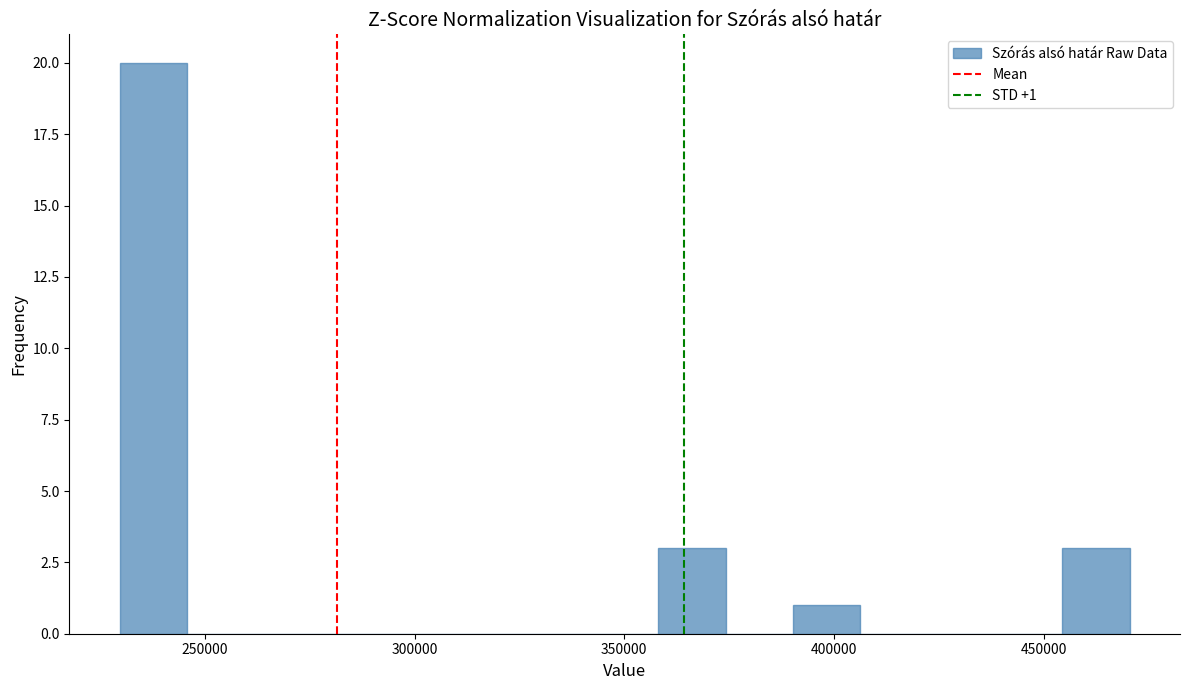

Read against the x-axis, roughly where is the centre of the tallest bar?

240000